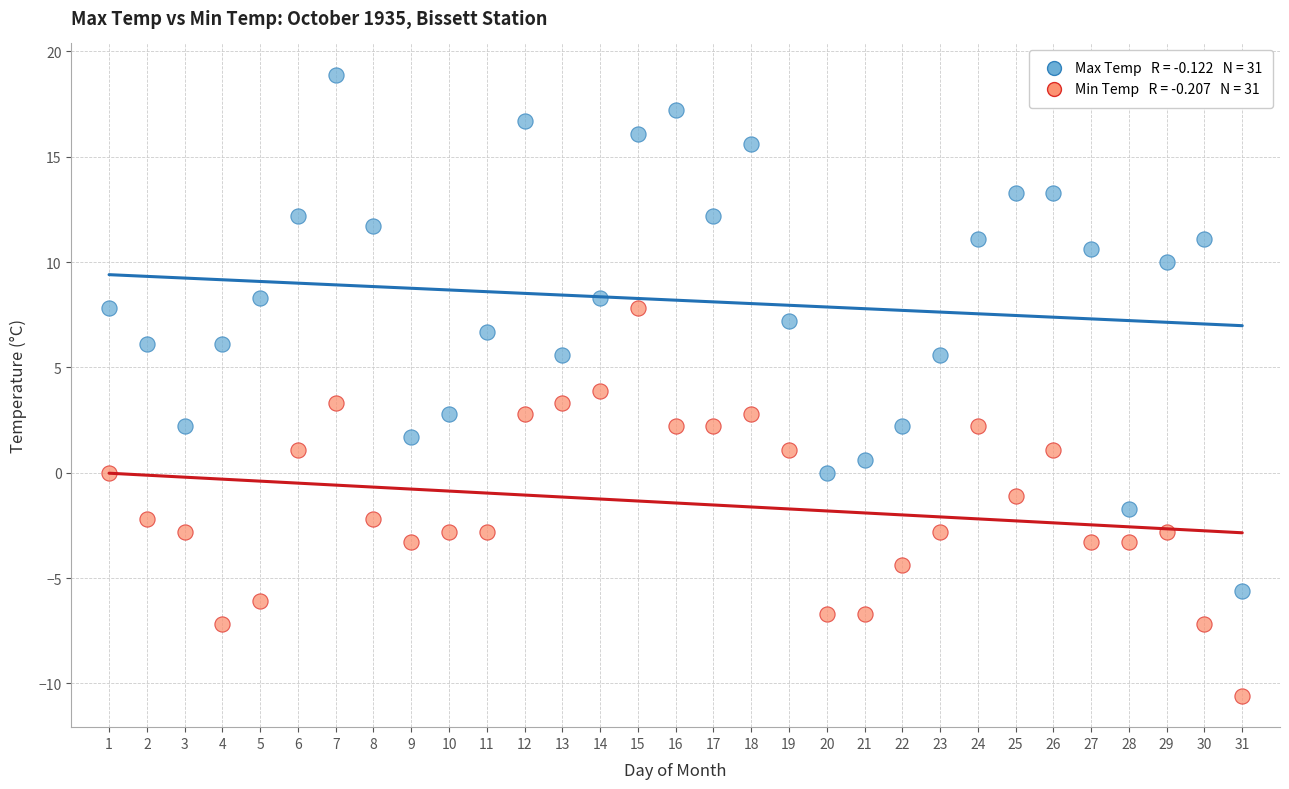

Across all data points, what is the range of X values (max minus min)?

30.0